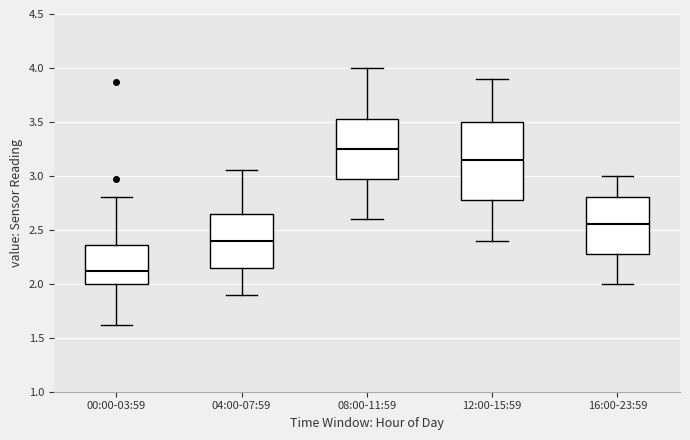

Reading left to right, transcribe this box plot: for each box, give where its median line is, the range the box spans, and where its two whiskers end, as read against the y-axis. The values are not printed on the chart, so give them approximately, as read against the axis.

00:00-03:59: median 2.10, box 2.00 to 2.35, whiskers 1.60 to 2.80
04:00-07:59: median 2.40, box 2.15 to 2.65, whiskers 1.90 to 3.05
08:00-11:59: median 3.25, box 3.00 to 3.55, whiskers 2.60 to 4.00
12:00-15:59: median 3.15, box 2.80 to 3.50, whiskers 2.40 to 3.90
16:00-23:59: median 2.55, box 2.30 to 2.80, whiskers 2.00 to 3.00